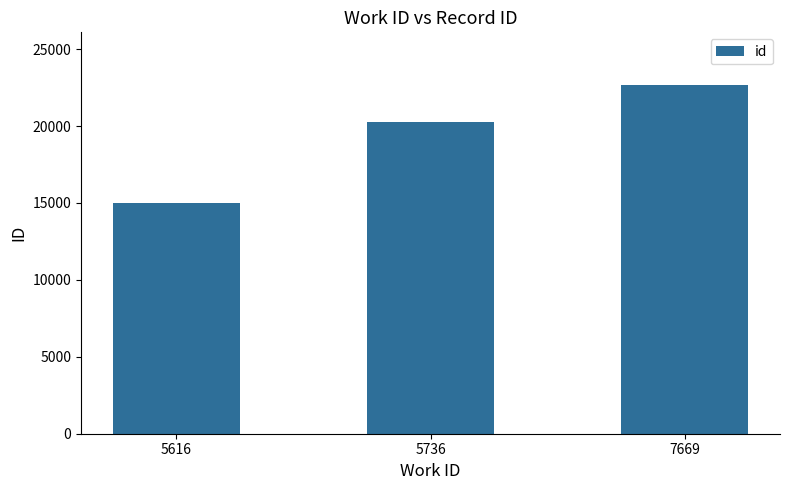

At which label is the value closest to 18858?

5736